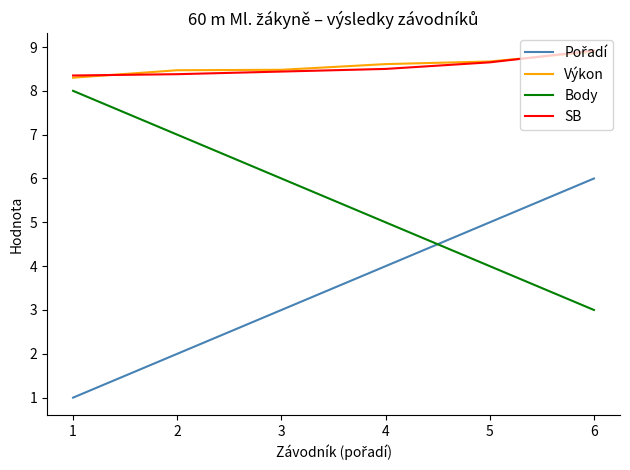

True or false: Body and SB intersect in this chart.

False